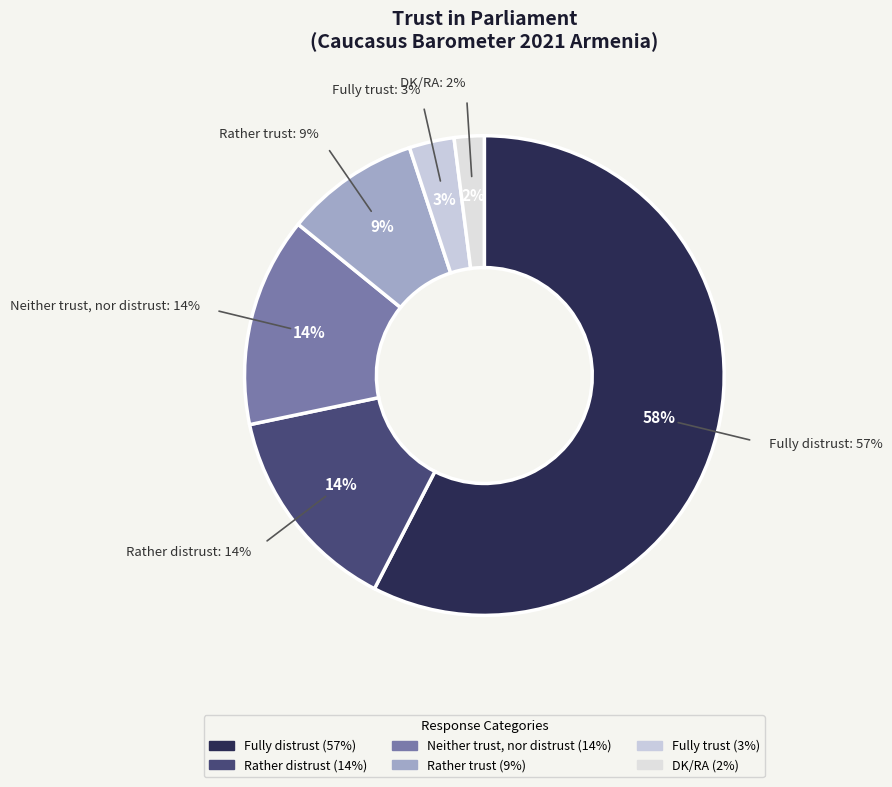

What is the largest slice in the pie chart?

Fully distrust